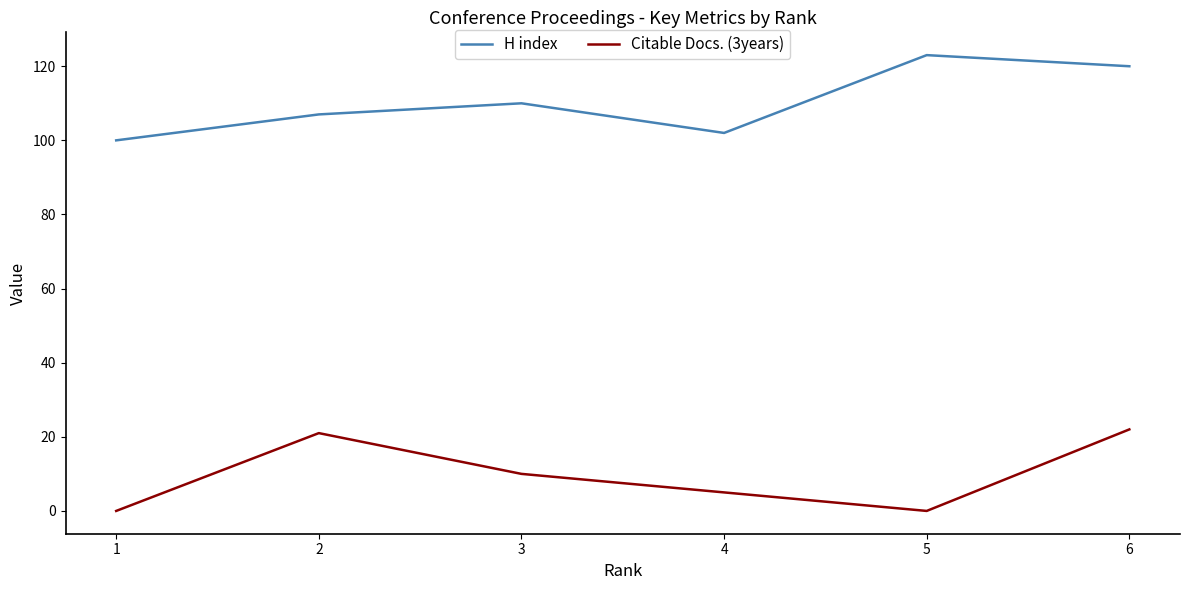

List the series in order of their overall mean, highest first.

H index, Citable Docs. (3years)